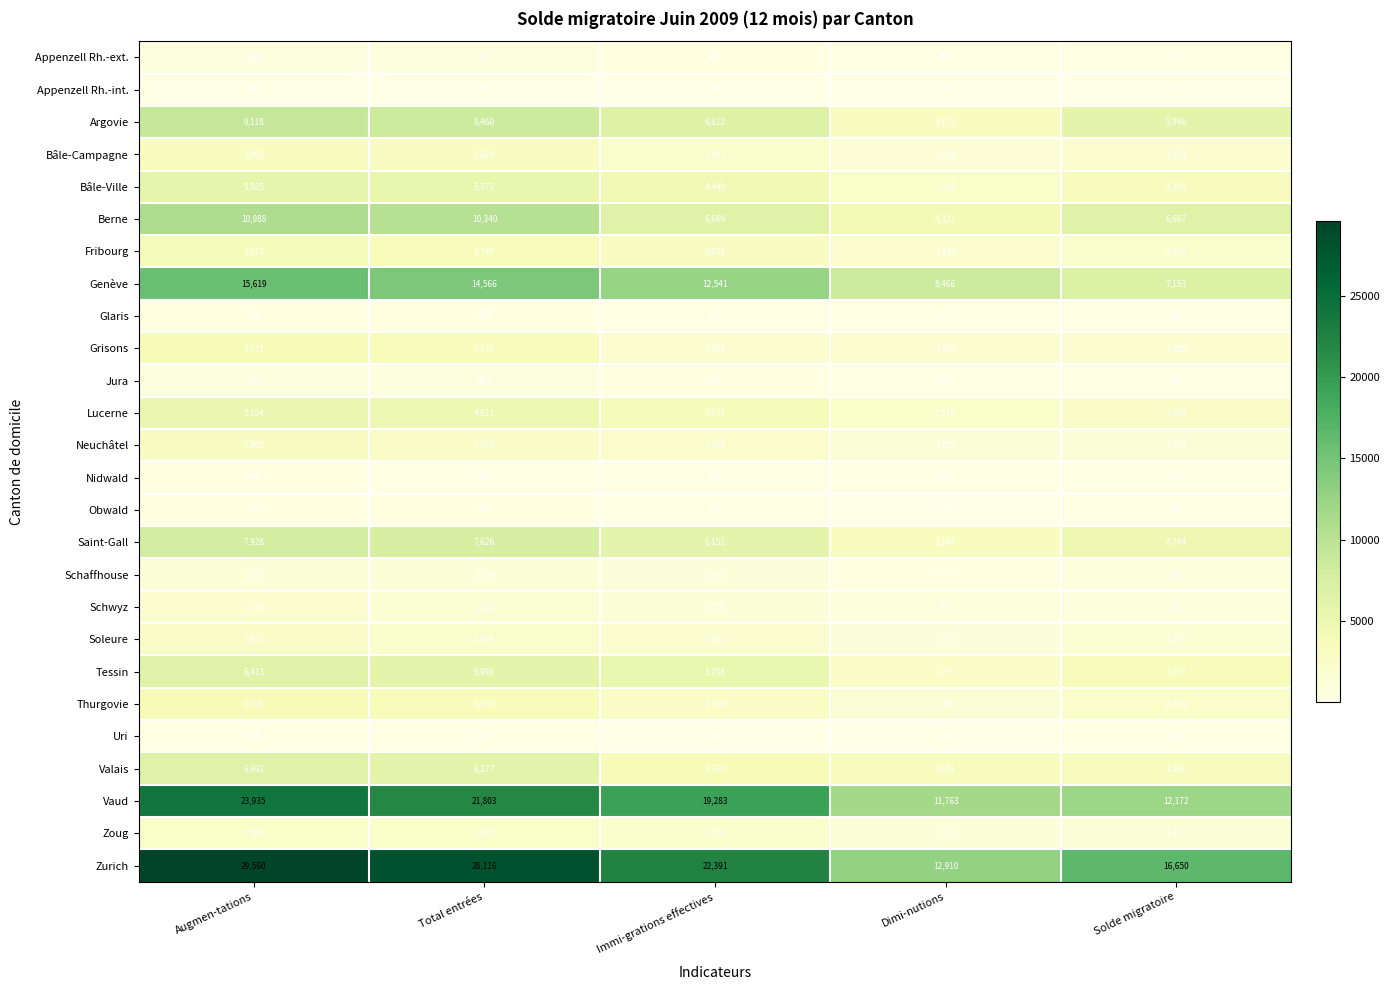

Which category has the lowest value across all series?

Solde migratoire